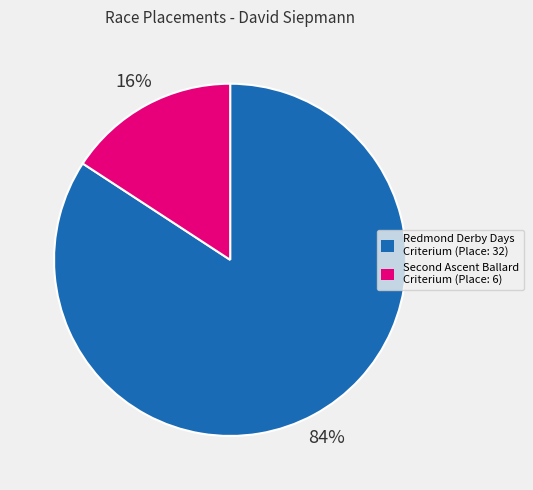

Rank the categories by value from lowest to highest.

Second Ascent Ballard Criterium, Redmond Derby Days Criterium